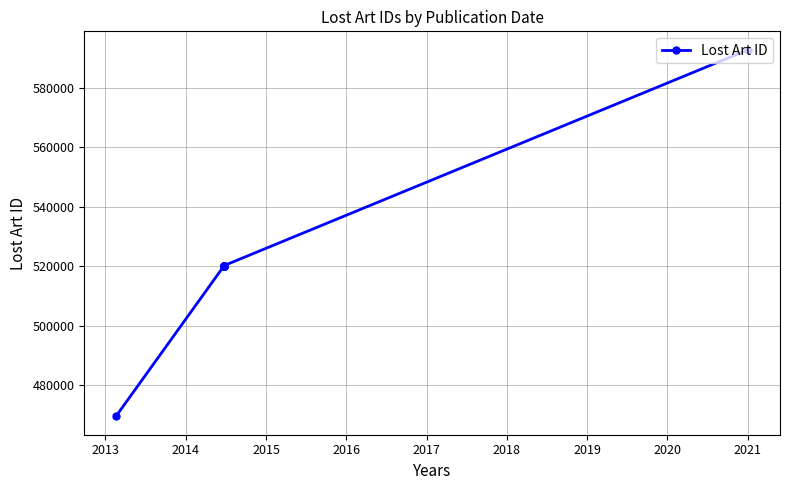

Reading right to left, list all the values displayed in this chart.

592882	520324	520323	520322	520321	520320	520319	520318	520317	520316	469604